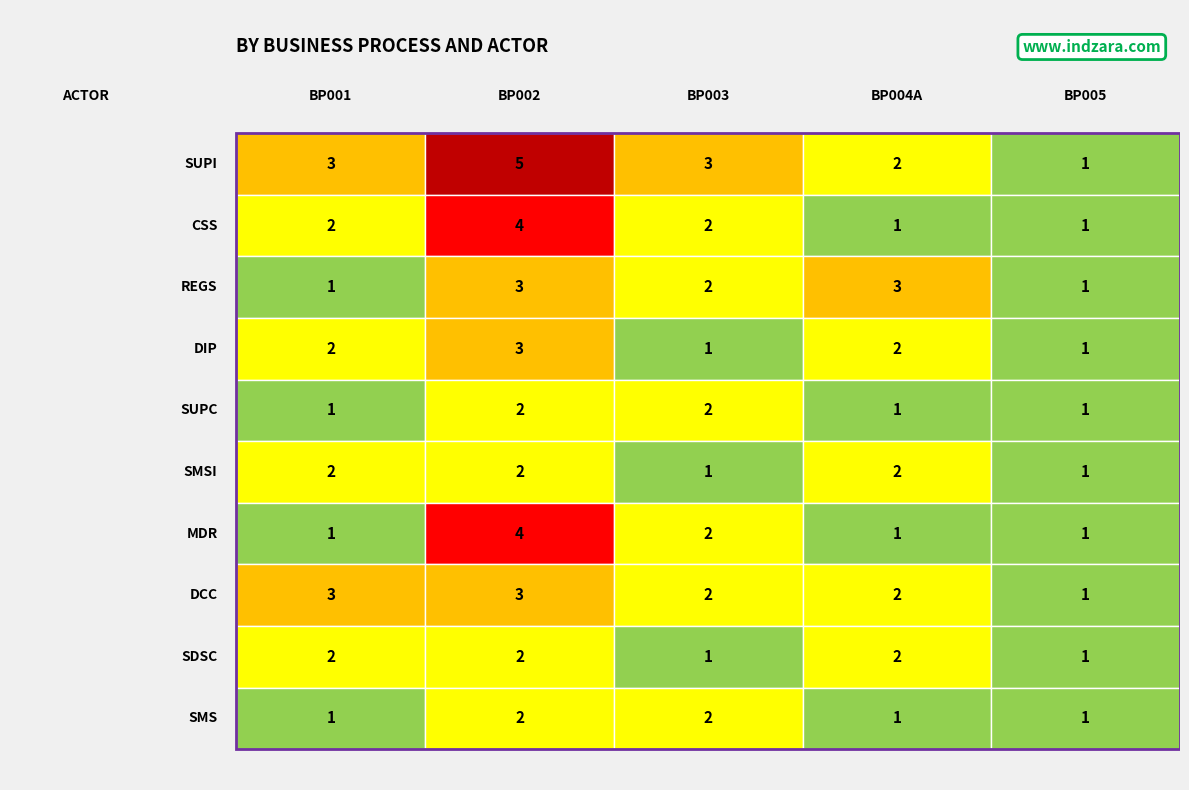

What is the spread (max minus min) of values at SDSC?

1